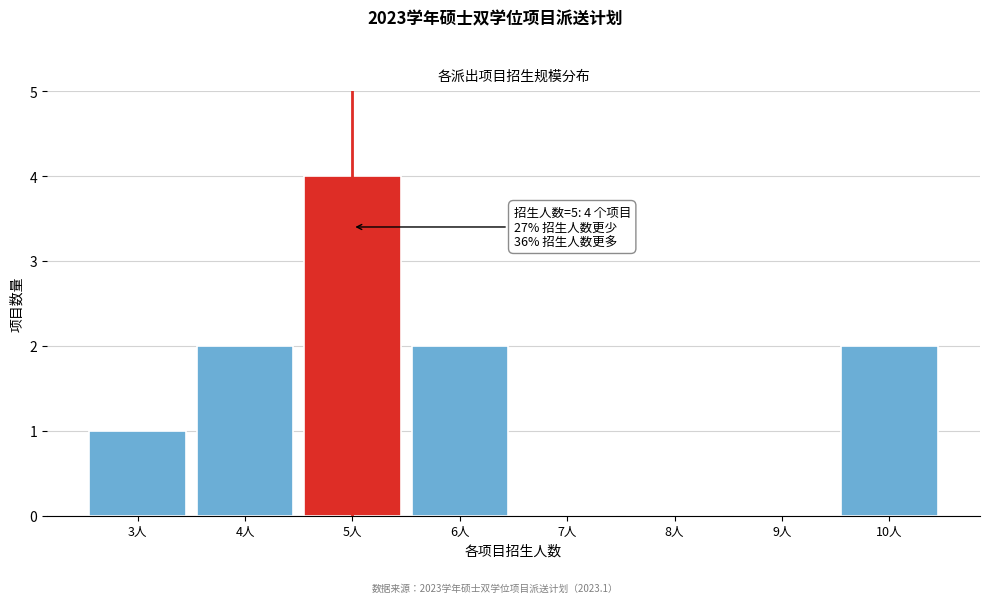

Over which range of the x-axis is the bar tallest?

4.5 to 5.5